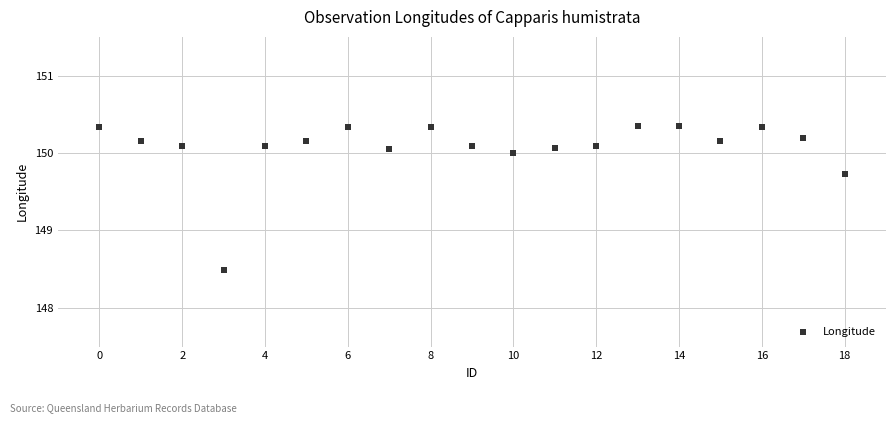

What Y value in the scatter plot is closest to 149?

148.5